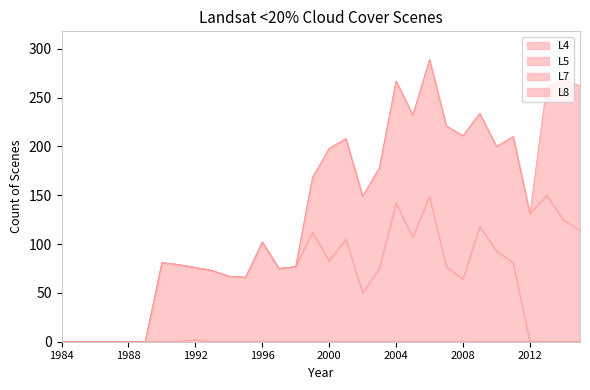

Rank the series at 2008 from highest to lowest value.

L5, L4